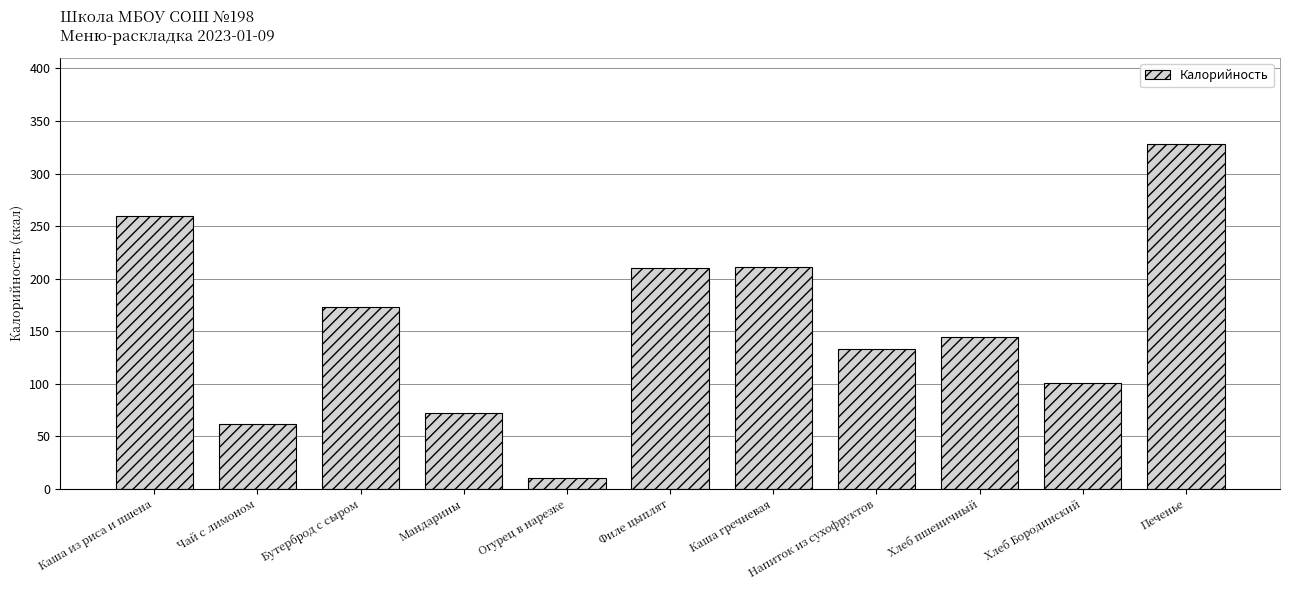

What is the greatest value displayed?

328